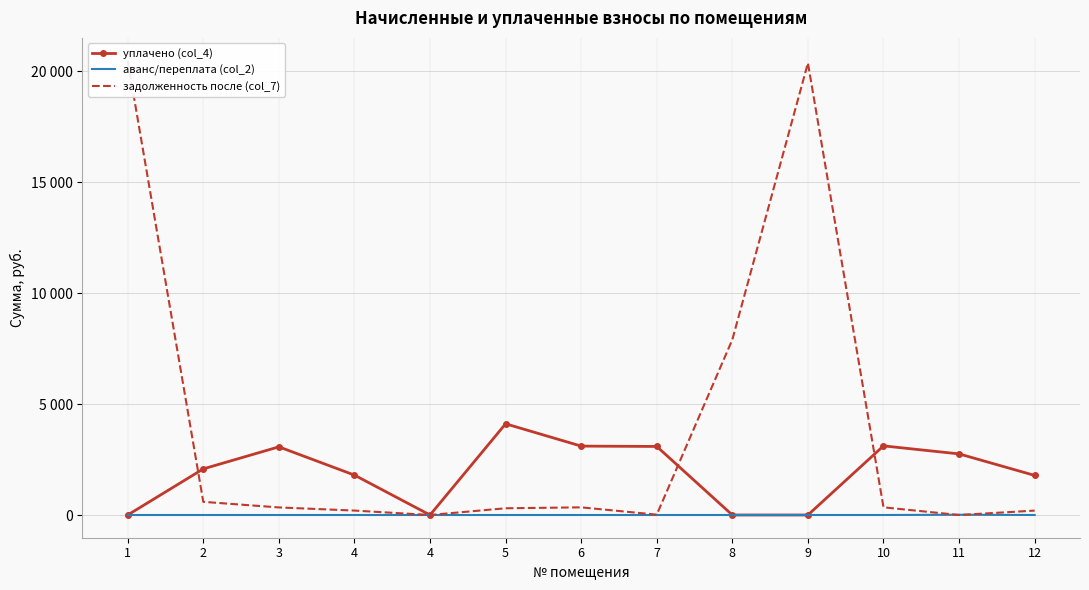

What is the average value of the уплачено (col_4) series?

1915.8